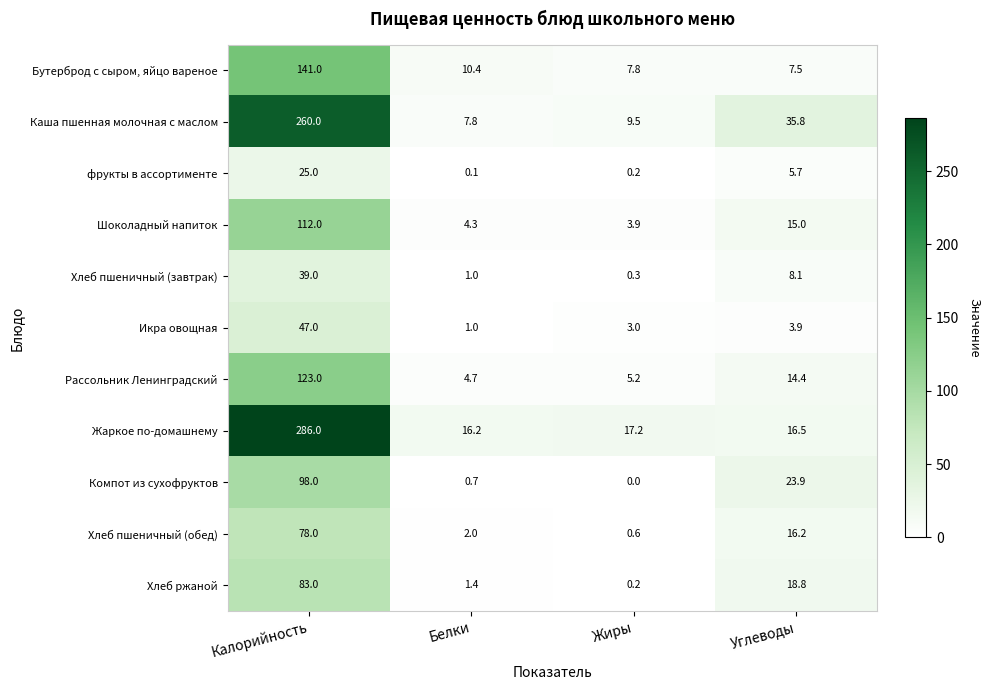

Rank the series by their maximum value, from highest to lowest.

Жаркое по-домашнему, Каша пшенная молочная с маслом, Бутерброд с сыром, яйцо вареное, Рассольник Ленинградский, Шоколадный напиток, Компот из сухофруктов, Хлеб ржаной, Хлеб пшеничный (обед), Икра овощная, Хлеб пшеничный (завтрак), фрукты в ассортименте